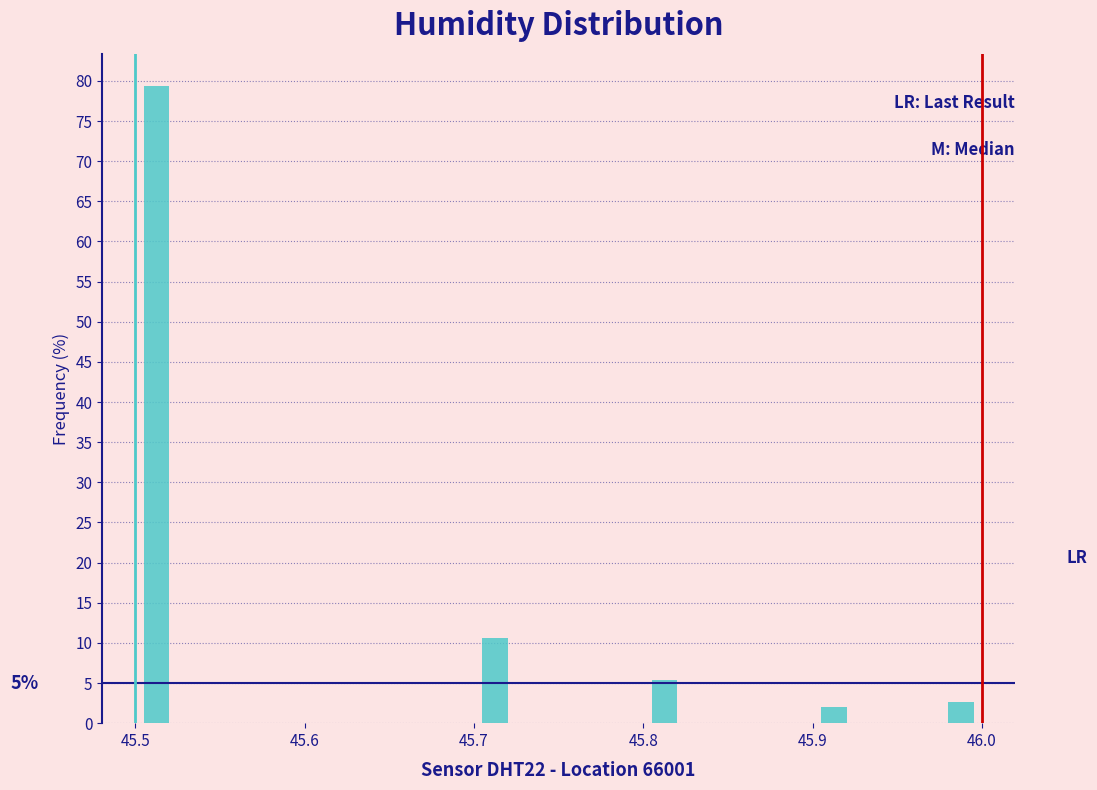

Around what value on the x-axis is the tallest bar? Give the approximate position of its centre, as read against the axis.

45.51